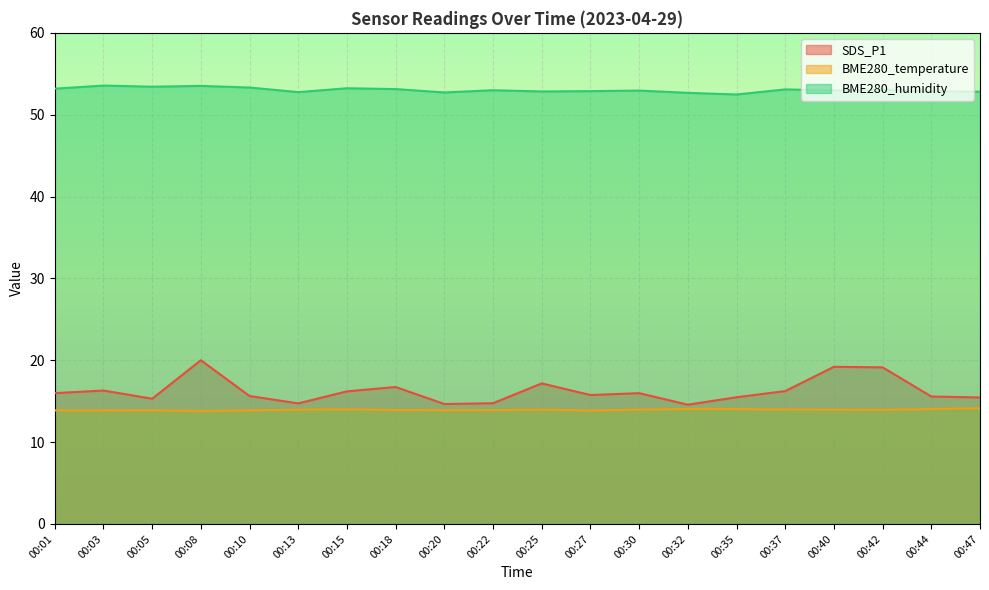

At which label is SDS_P1 closest to 17?

00:25